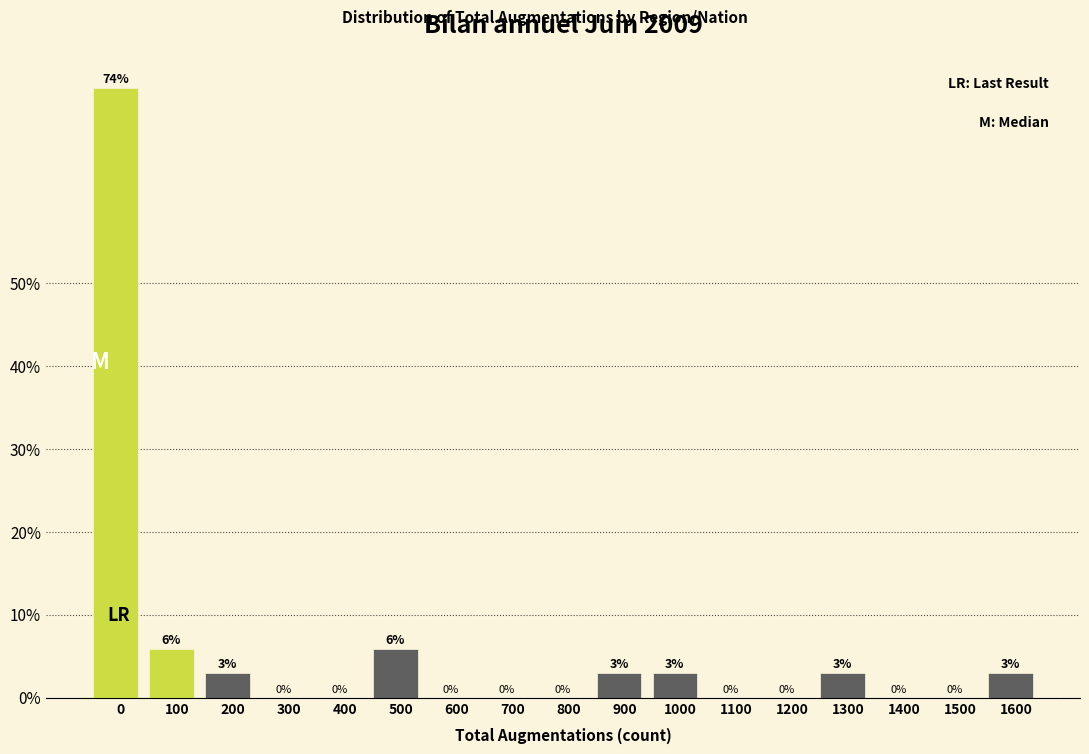

What is the maximum value shown in the chart?

73.5